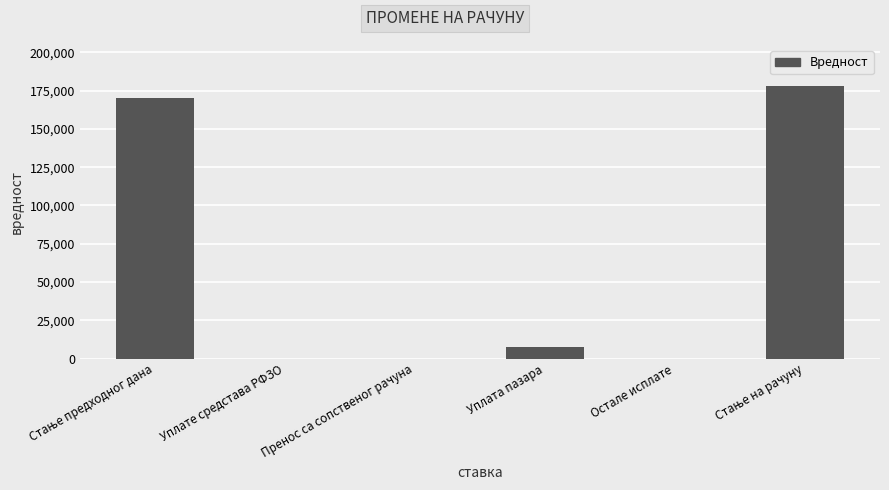

What value does the data have at Уплата пазара?

7750.0